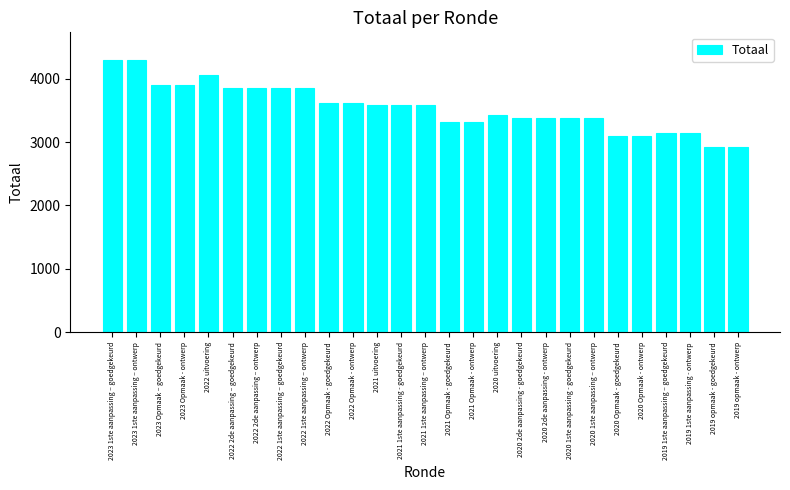

What is the change in value from 2023 Opmaak - ontwerp to 2022 1ste aanpassing – ontwerp?

-41